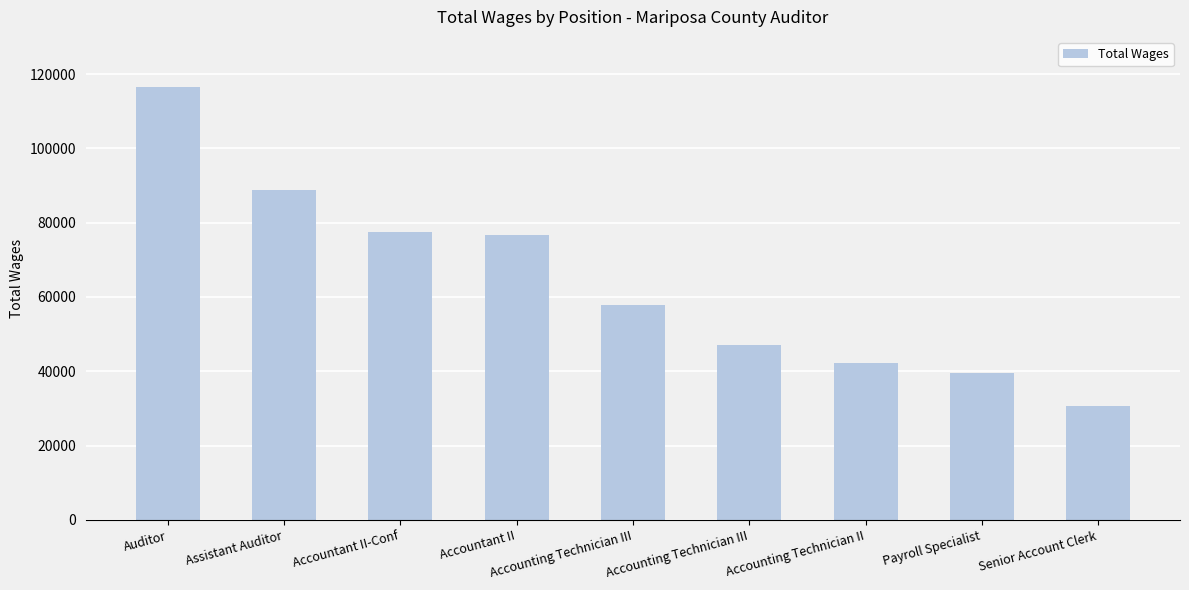

Does the chart contain stacked bars?

No